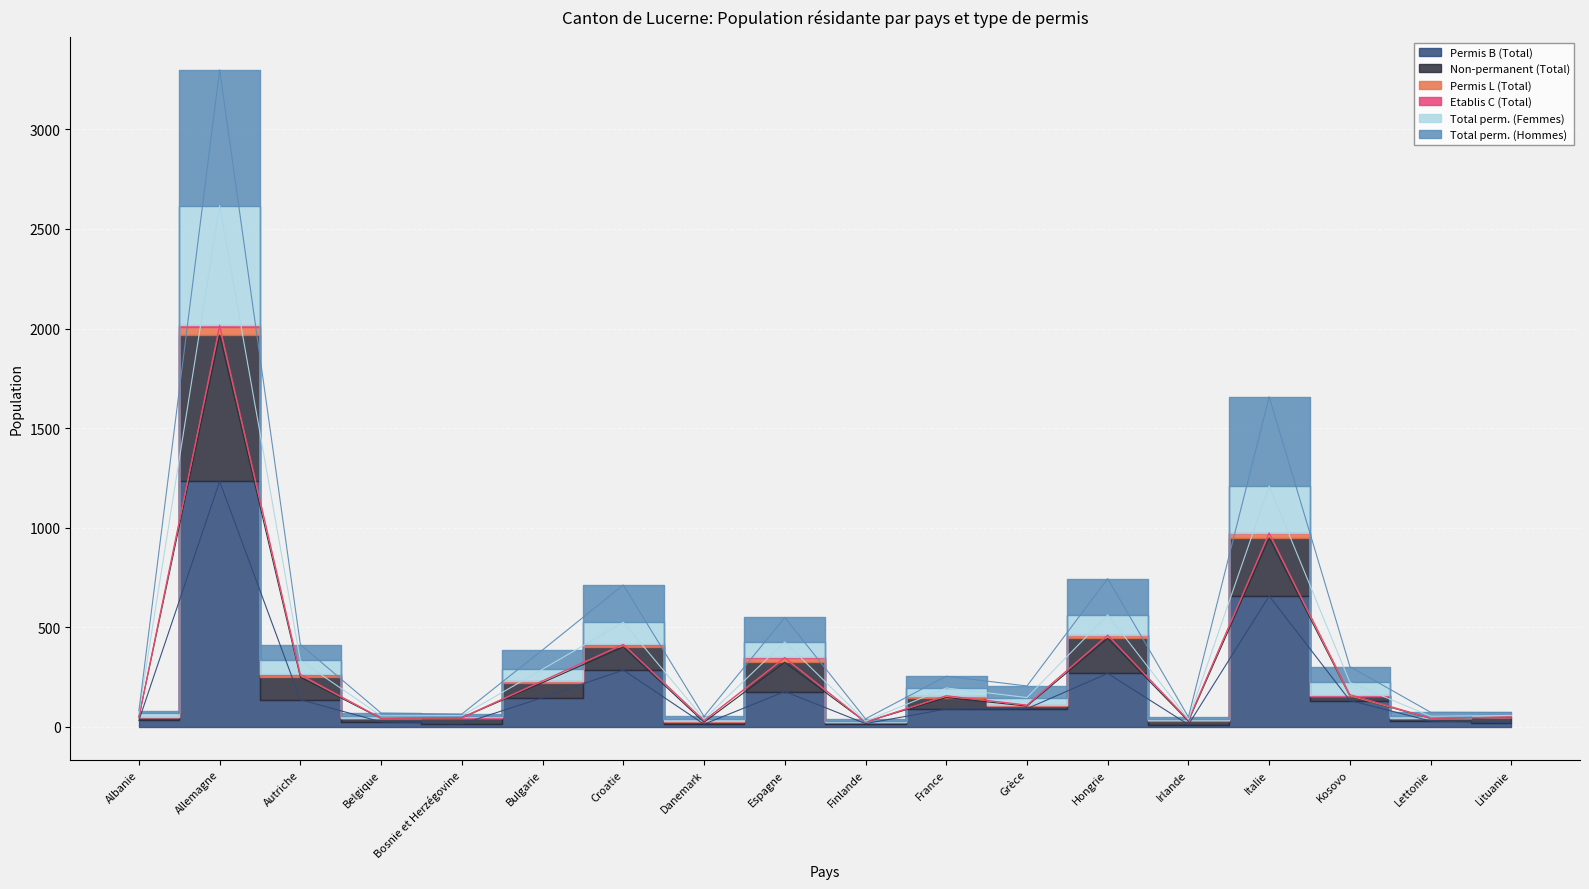

True or false: Total perm. (Hommes) has a value of 28 at Danemark.

False